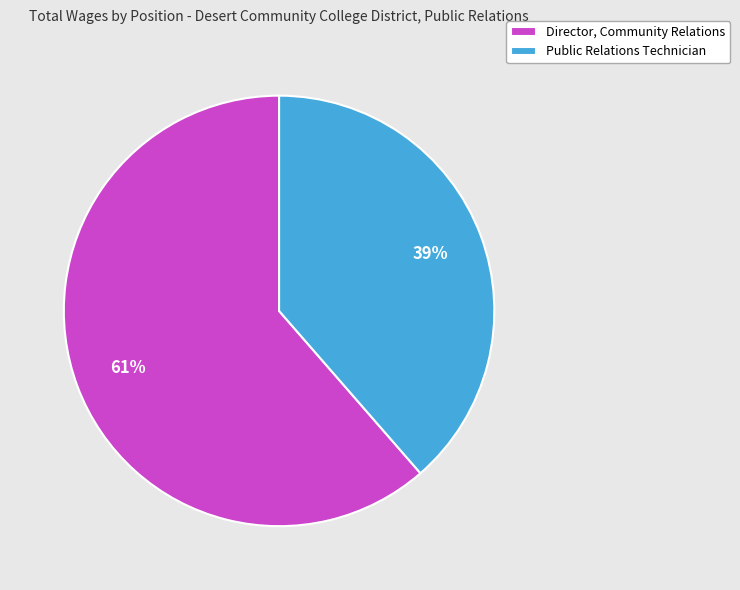

To the nearest percent, what is the combined percentage of Director, Community Relations and Public Relations Technician?

100%